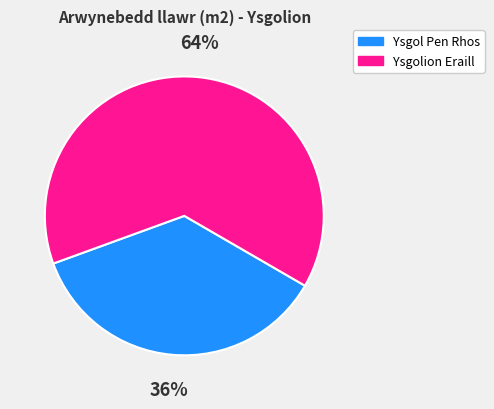

To the nearest percent, what is the difference between the largest and smallest slice percentages?

28%